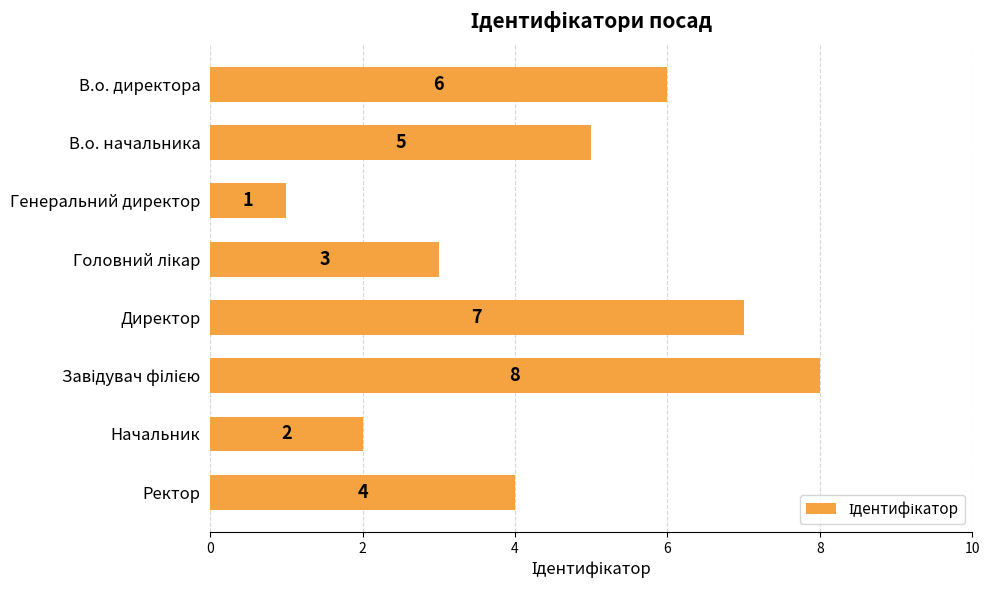

How many categories are shown in the chart?

8